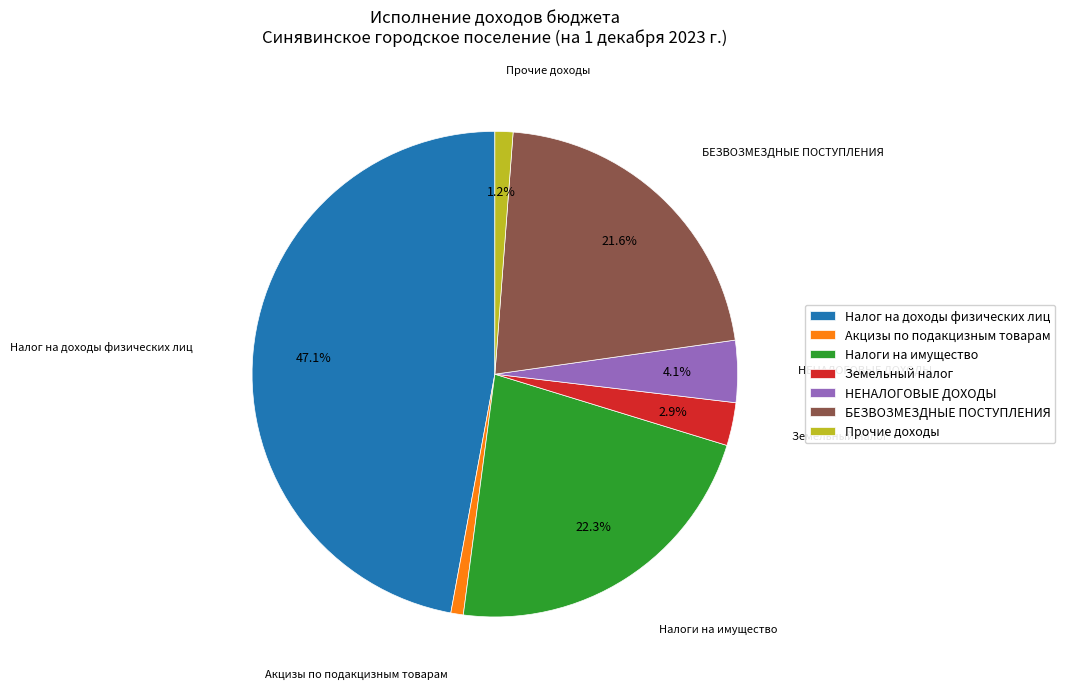

Count the number of slices in the pie.

7